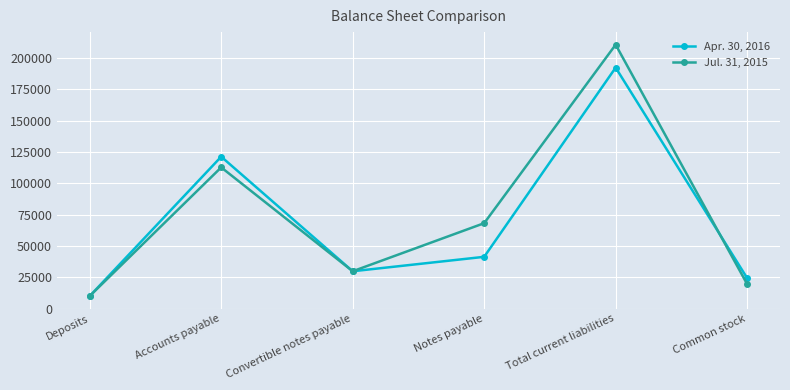

Which series has the largest range (max minus min)?

Jul. 31, 2015